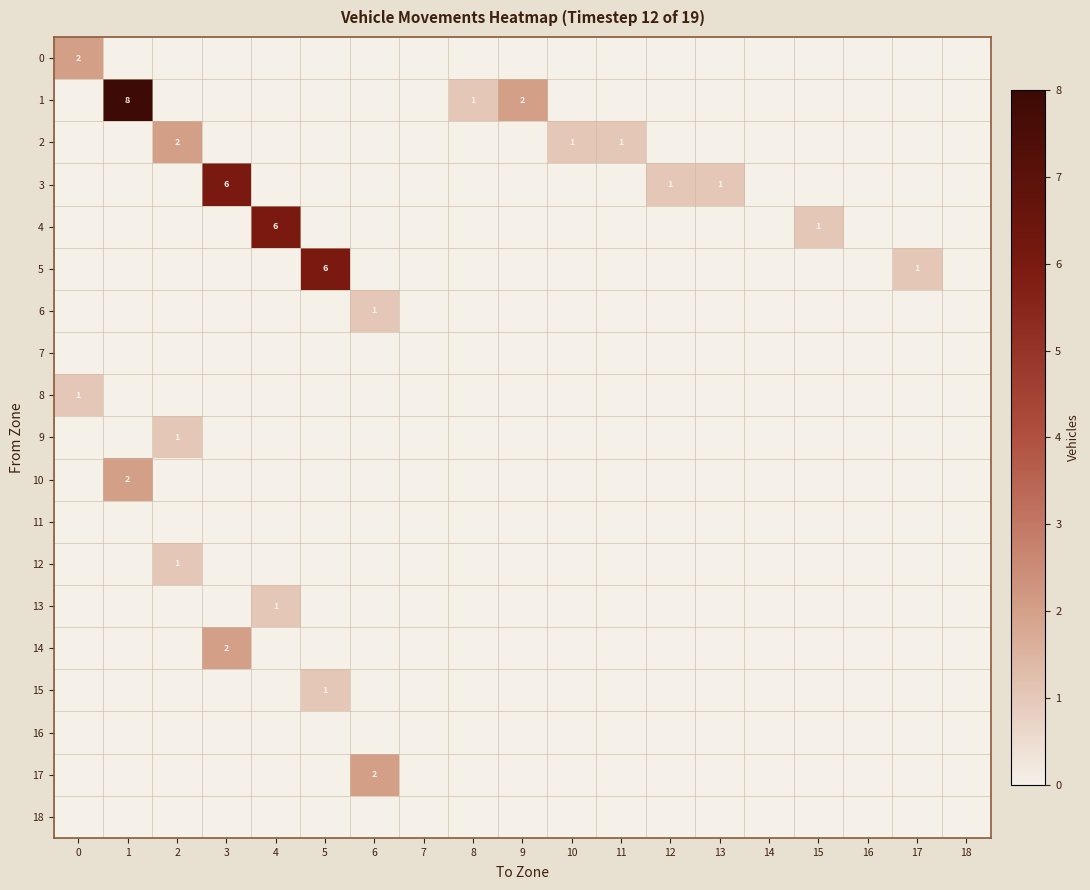

At which category is the sum across all series the highest?

1